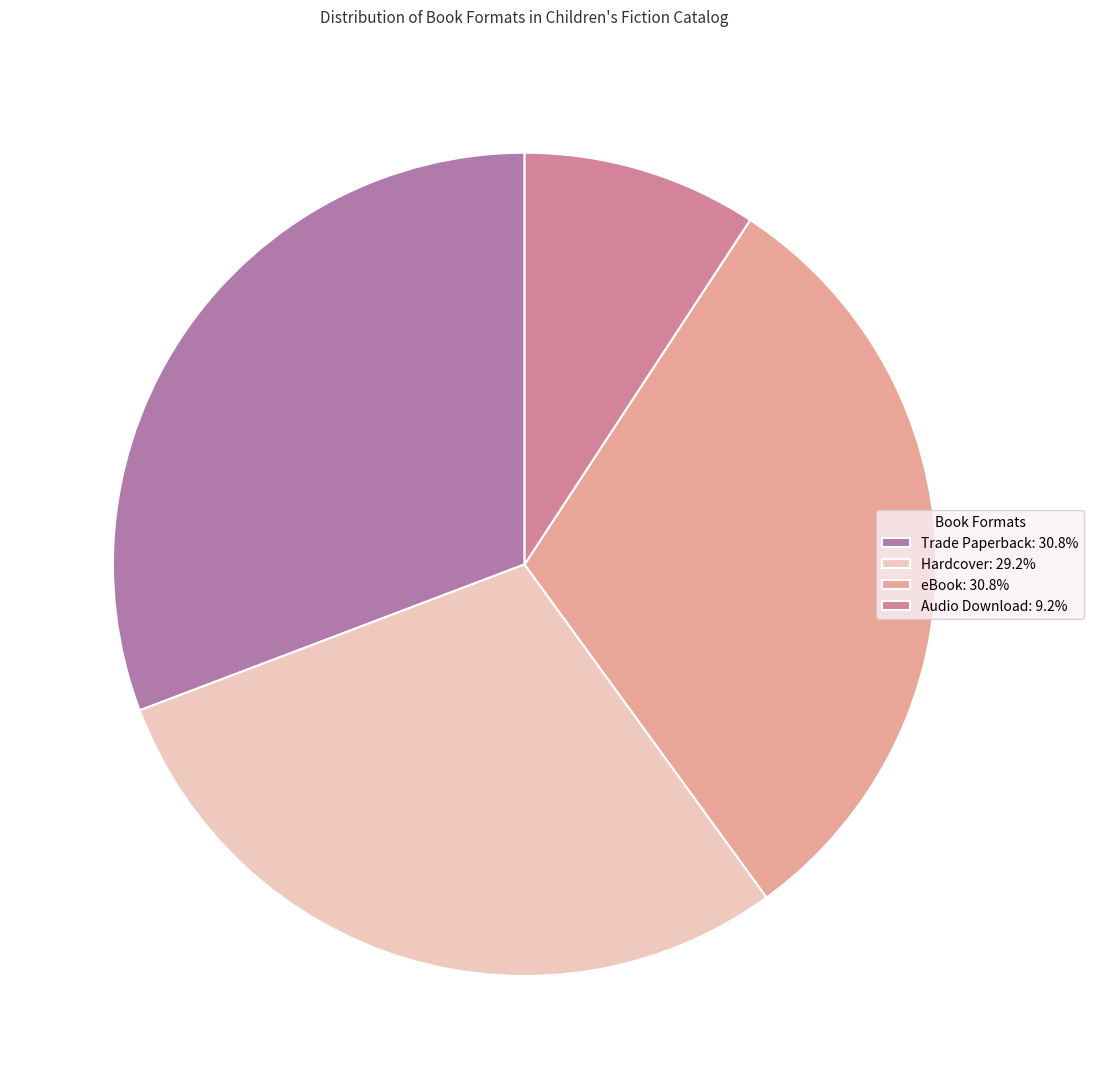

To the nearest percent, what is the difference between the Trade Paperback and Audio Download slice percentages?

22%